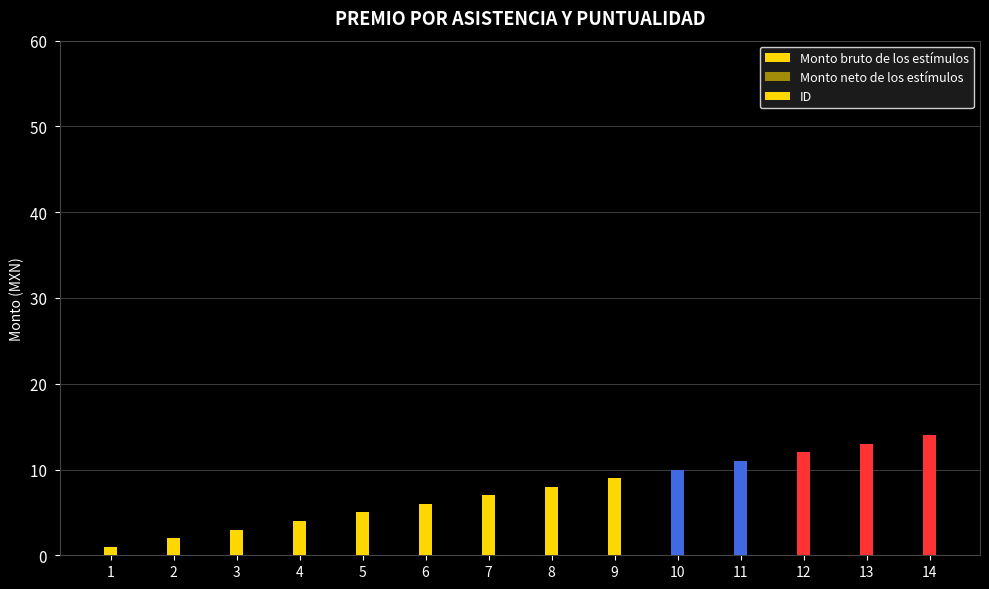

Reading left to right, transcribe all the data shown in this chart.

Monto bruto de los estímulos: 0	0	0	0	0	0	0	0	0	0	0	0	0	0
Monto neto de los estímulos: 0	0	0	0	0	0	0	0	0	0	0	0	0	0
ID: 1	2	3	4	5	6	7	8	9	10	11	12	13	14